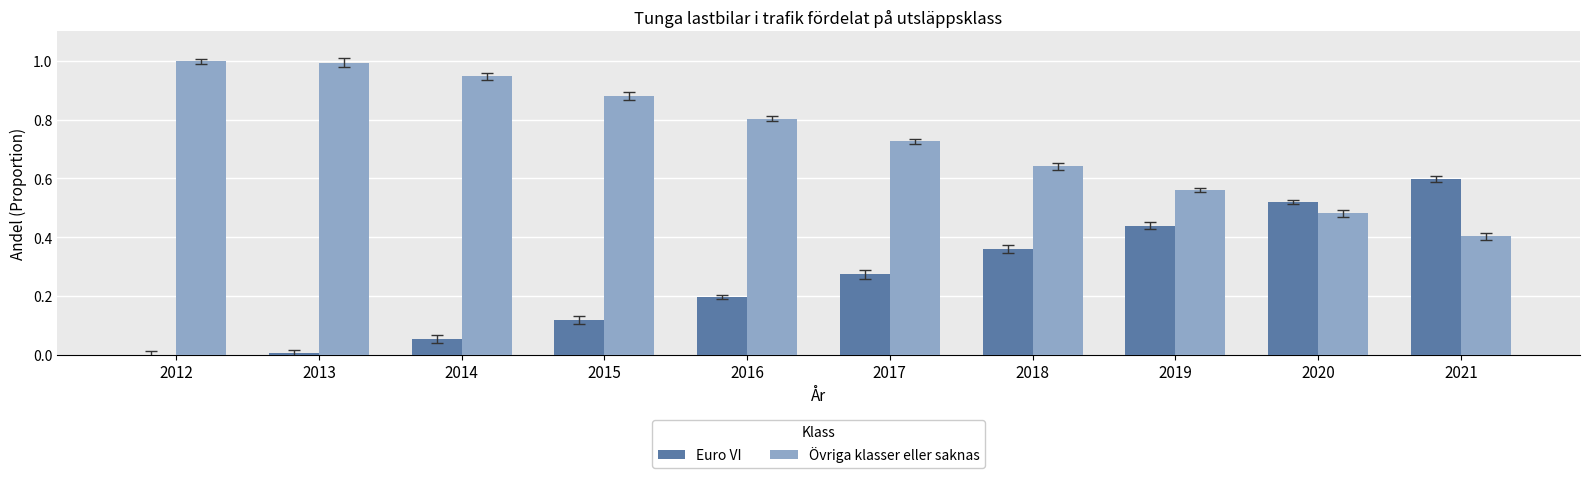

Is the value of Euro VI at 2019 greater than the value of Övriga klasser eller saknas at 2016?

No